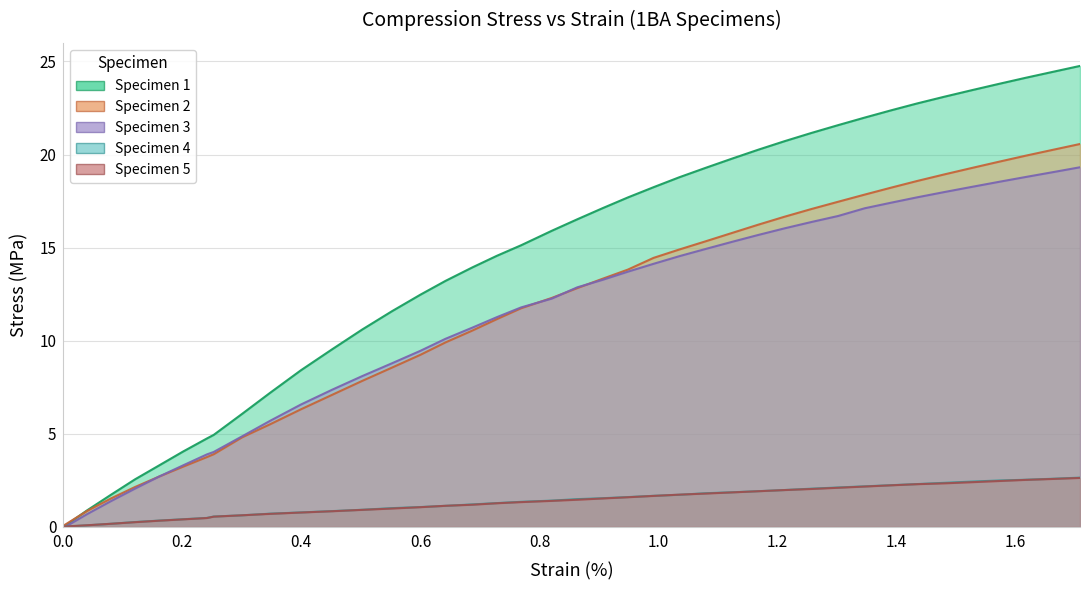

The Specimen 2 series shows 17.5 at 1.3018444776535034. True or false?

True